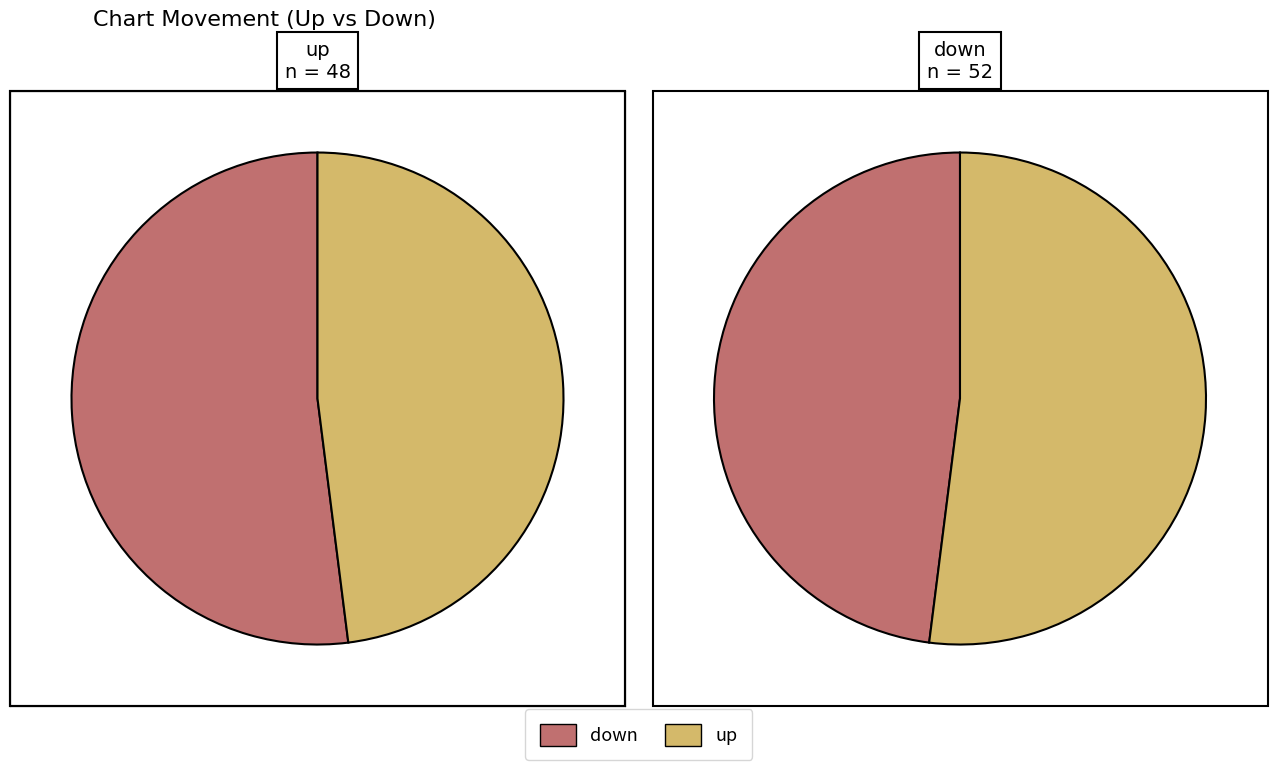

What percentage is the up slice, to the nearest percent?

48%